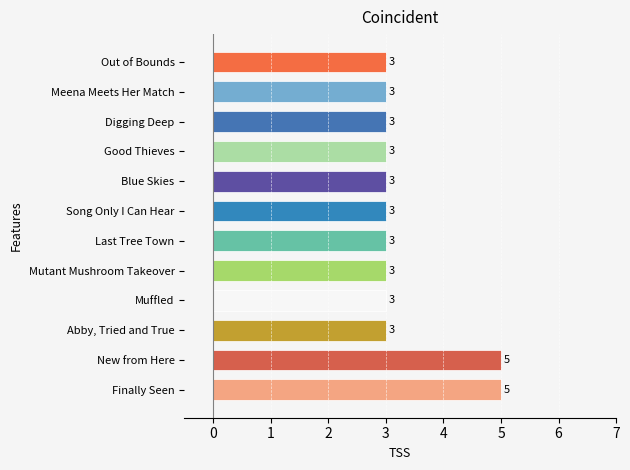

What is the ratio of the value at Finally Seen to the value at New from Here?

1.0